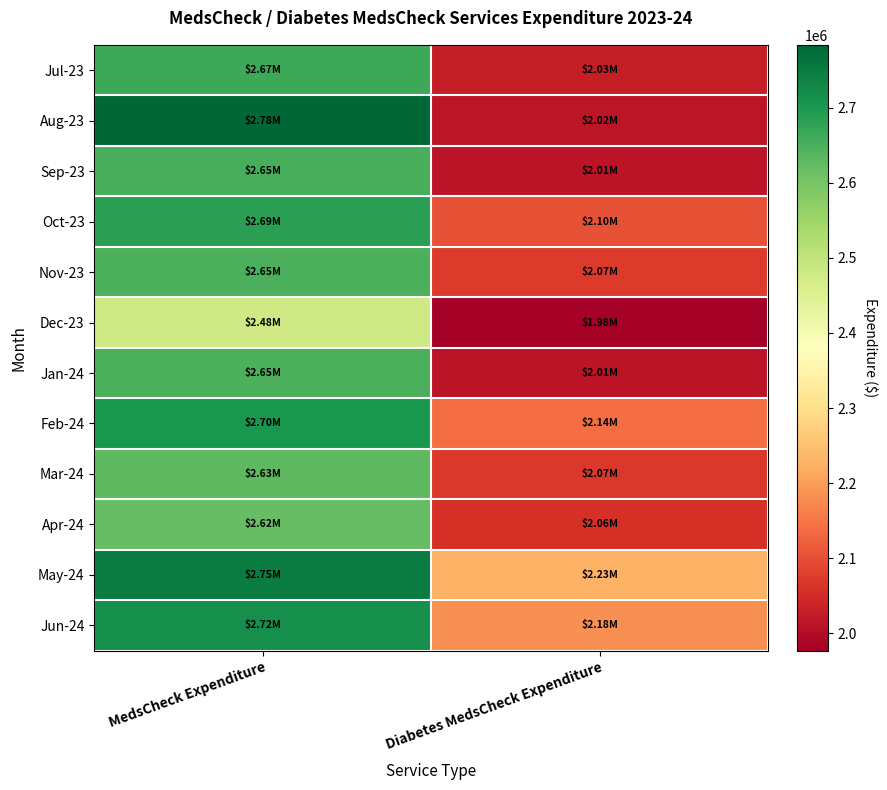

What is the maximum value shown in the chart?

2783947.9